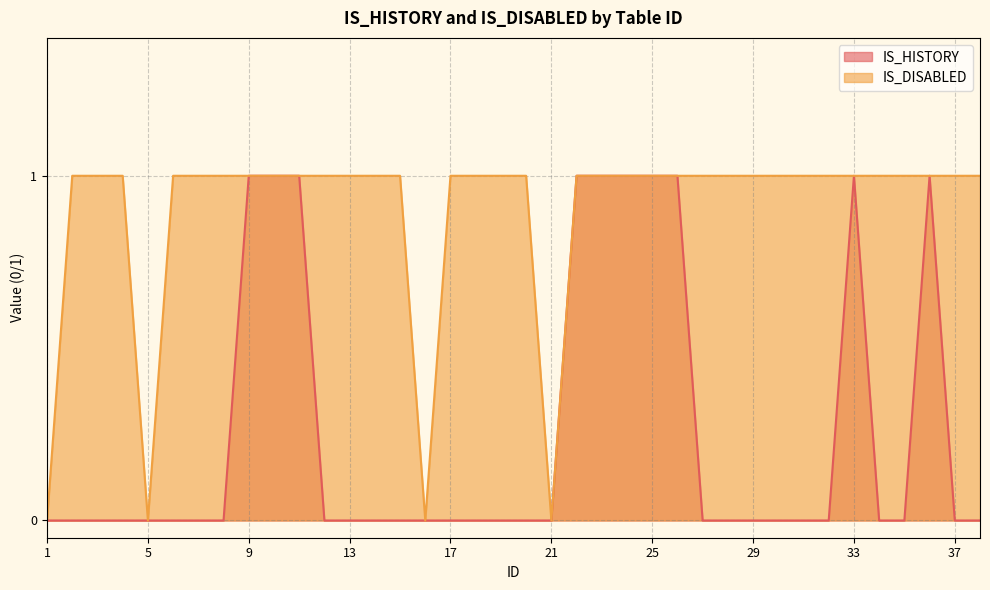

The IS_HISTORY series shows 0 at 34. True or false?

False